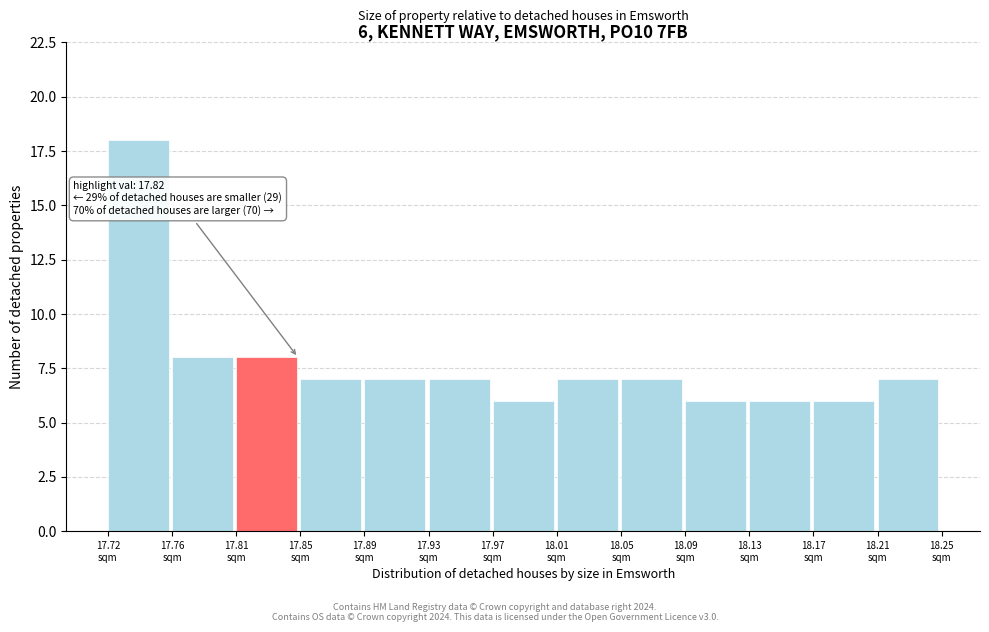

Over which range of the x-axis is the bar tallest?

17.725 to 17.765